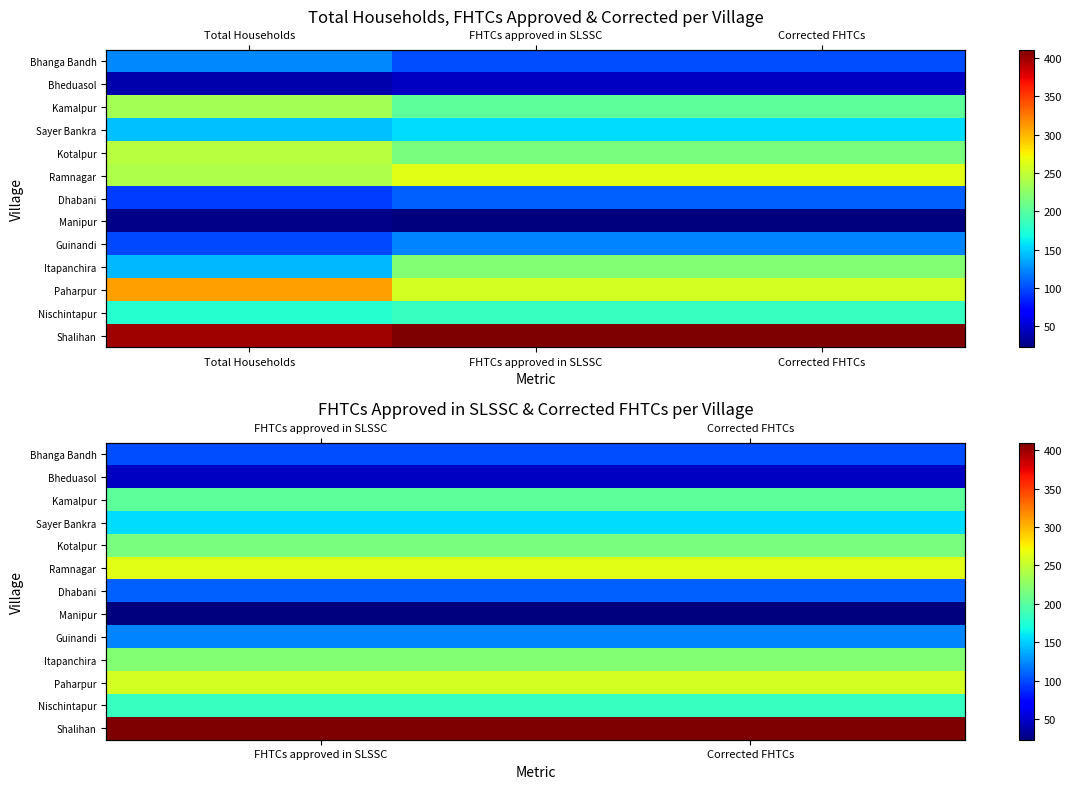

What is the lowest value of the Paharpur series?

258